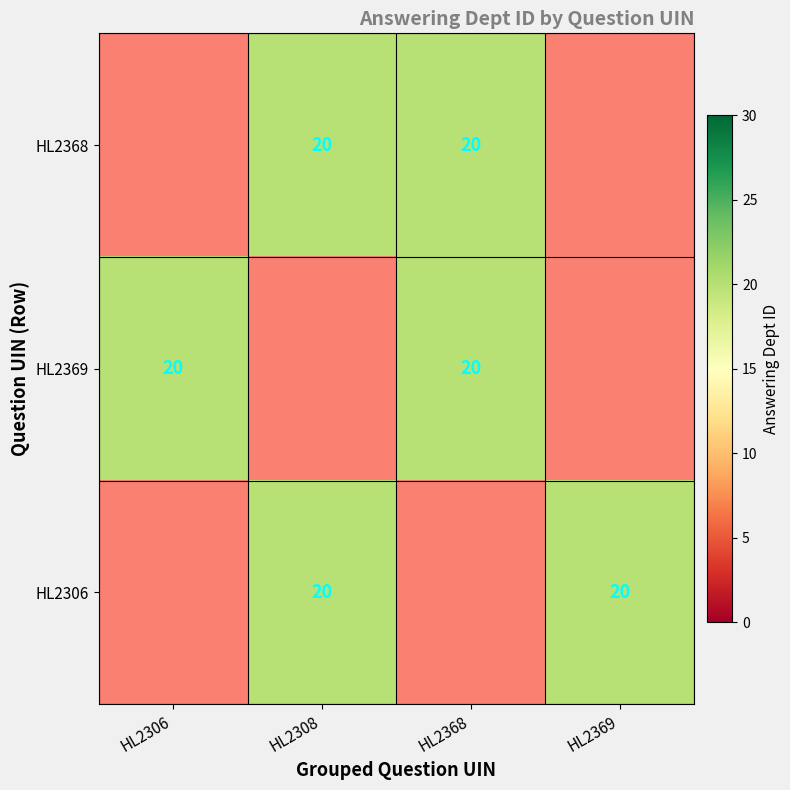

Is the value of HL2306 at HL2368 greater than the value of HL2369 at HL2368?

No